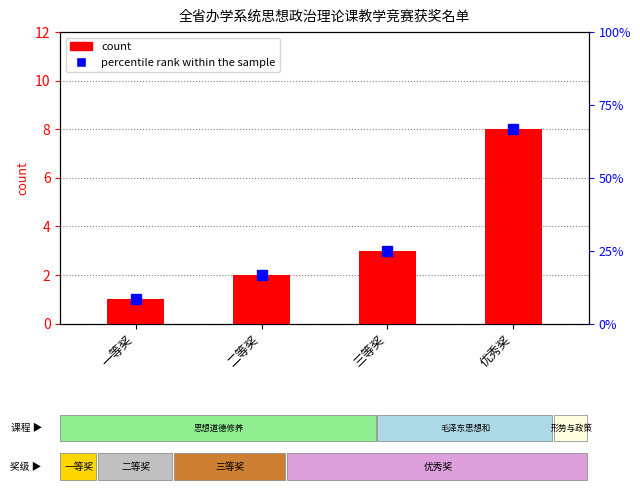

How many bars are there in total?

4